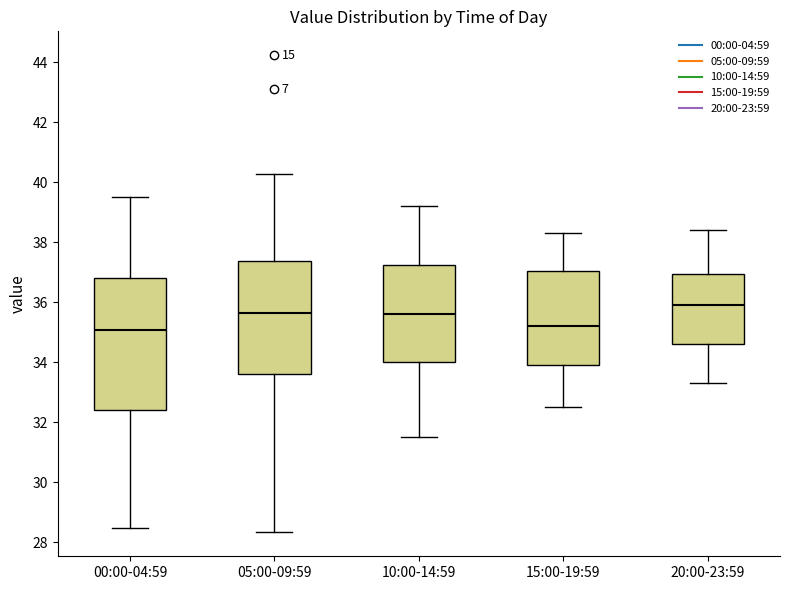

Where does the lower whisker of the box for 20:00-23:59 end on the y-axis? The values are not printed on the chart, so give them approximately, as read against the axis.

33.4